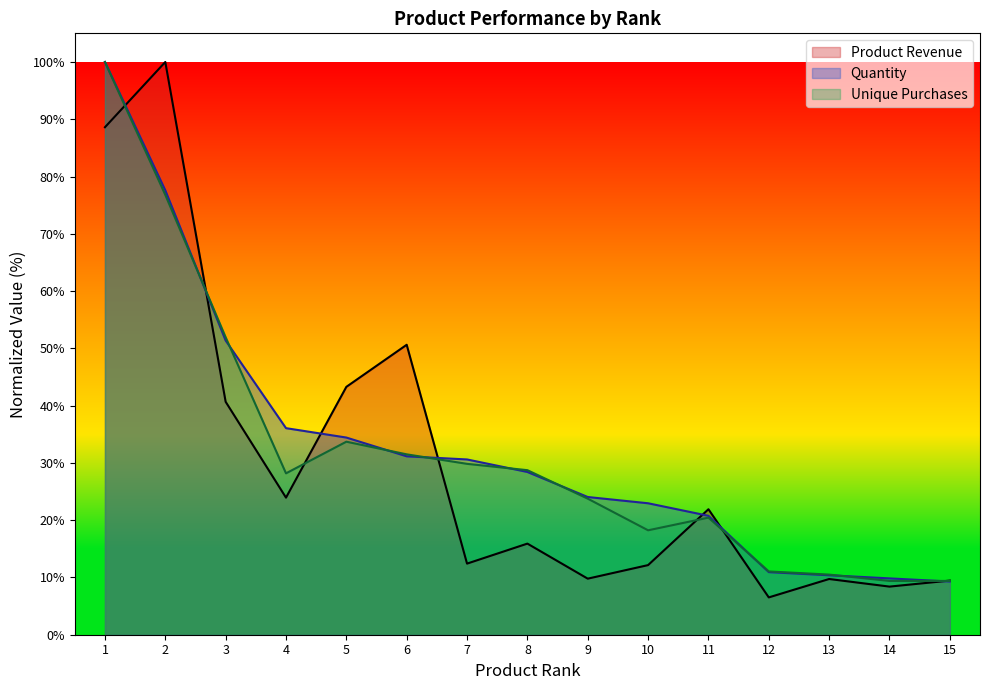

Reading left to right, list all the values displayed in this chart.

Product Revenue: 1=88.6	2=100.0	3=40.7	4=23.9	5=43.3	6=50.6	7=12.4	8=15.9	9=9.8	10=12.2	11=21.9	12=6.5	13=9.7	14=8.4	15=9.5
Quantity: 1=100.0	2=77.6	3=51.4	4=36.1	5=34.4	6=31.1	7=30.6	8=28.4	9=24.0	10=23.0	11=20.8	12=10.9	13=10.4	14=9.8	15=9.3
Unique Purchases: 1=100.0	2=76.8	3=51.9	4=28.2	5=33.7	6=31.5	7=29.8	8=28.7	9=23.8	10=18.2	11=20.4	12=11.0	13=10.5	14=9.4	15=9.4